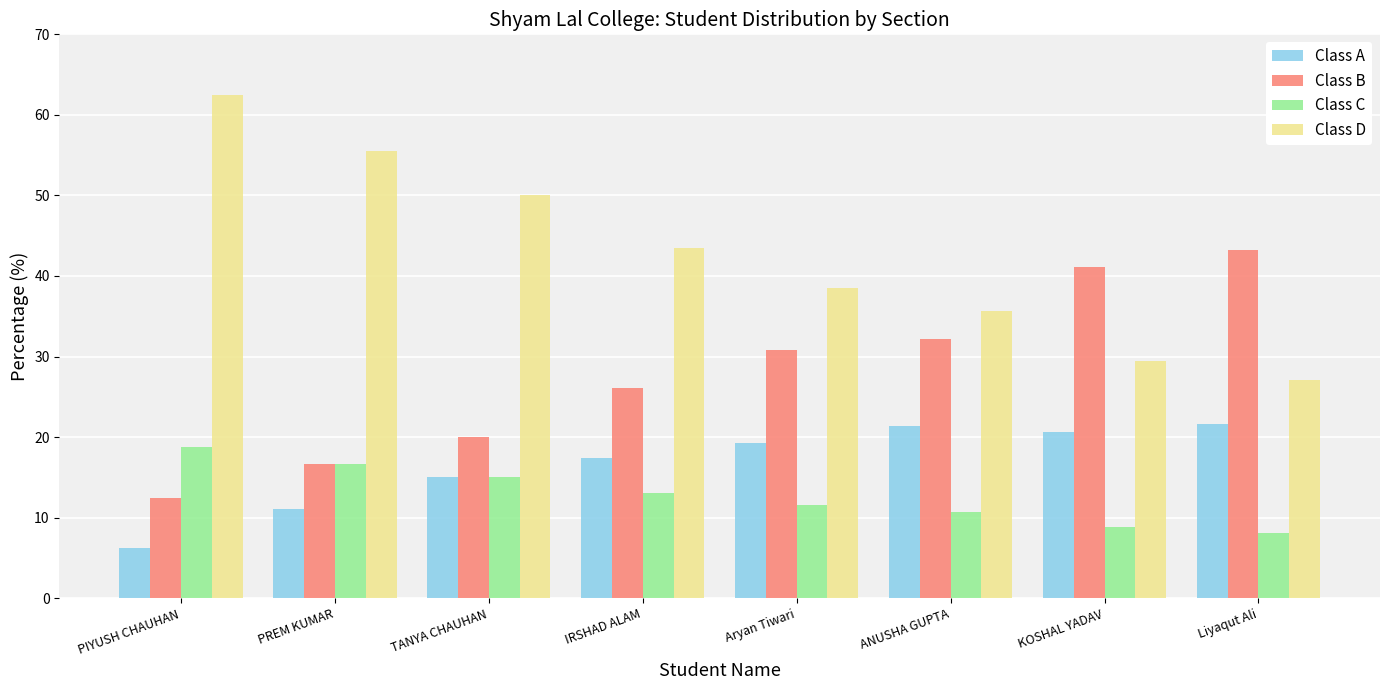

What is the sum of all Class A values?

132.6